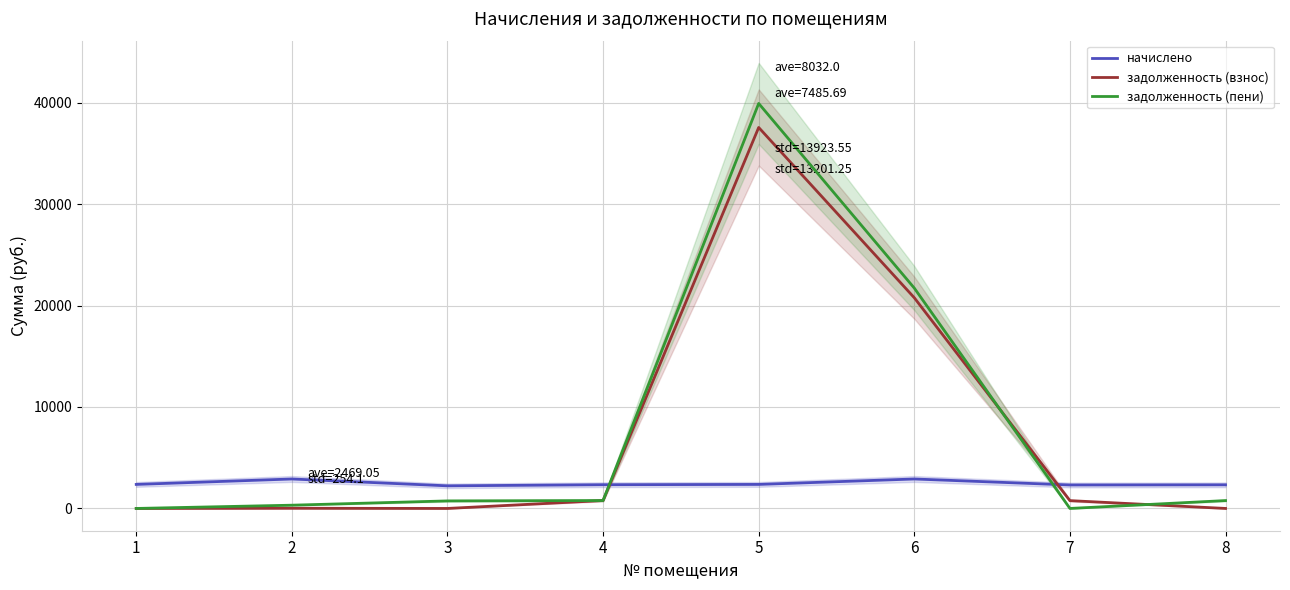

Where does the задолженность (взнос) series first go above 771?

4